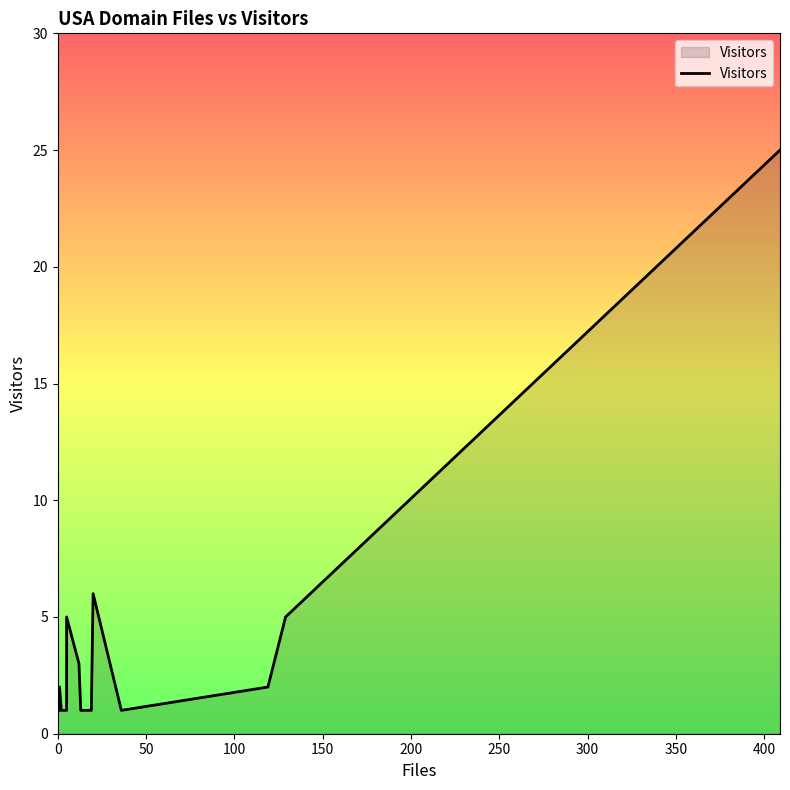

Reading right to left, what are all the values shown in this chart?

25	5	2	1	6	1	1	1	3	5	1	1	2	1	1	1	1	1	1	1